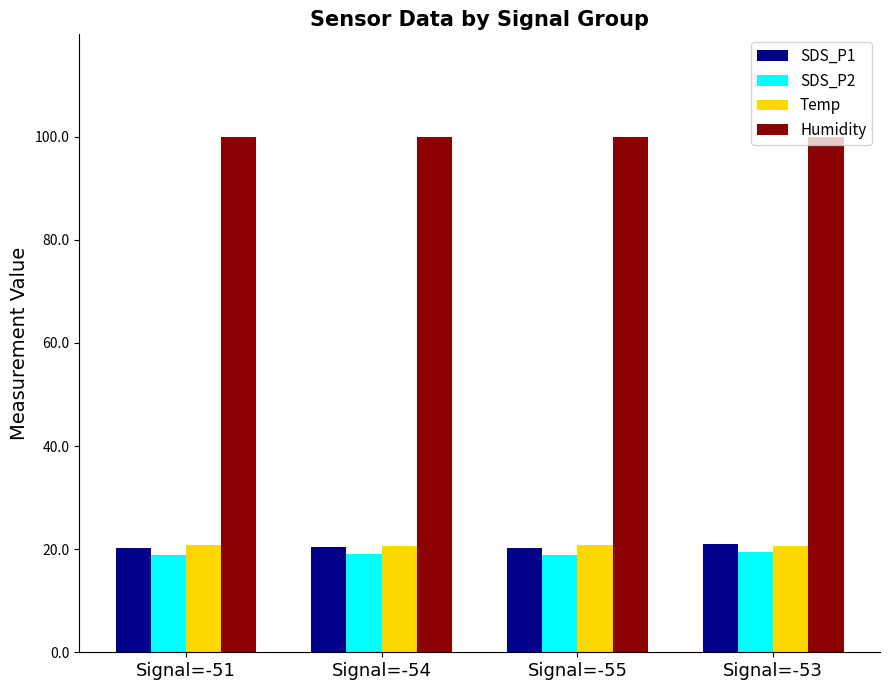

The value of Humidity at Signal=-55 is 99.9. True or false?

True